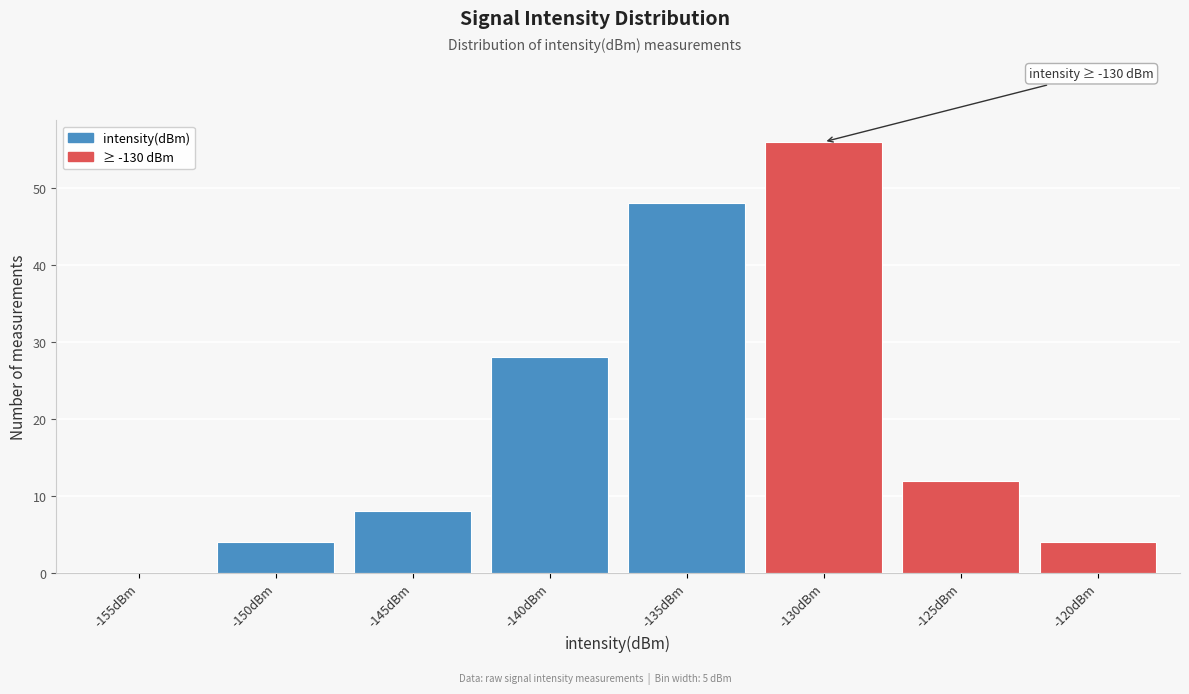

Reading left to right, what are all the values shown in this chart?

-155dBm=0	-150dBm=4	-145dBm=8	-140dBm=28	-135dBm=48	-130dBm=56	-125dBm=12	-120dBm=4